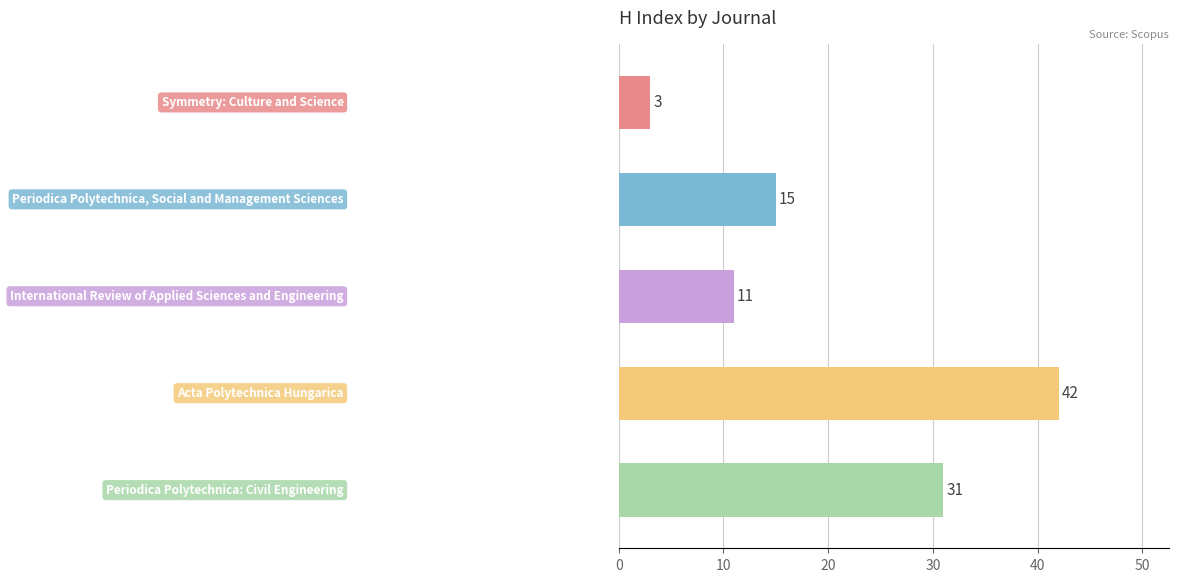

How many values are between 11 and 31?

3